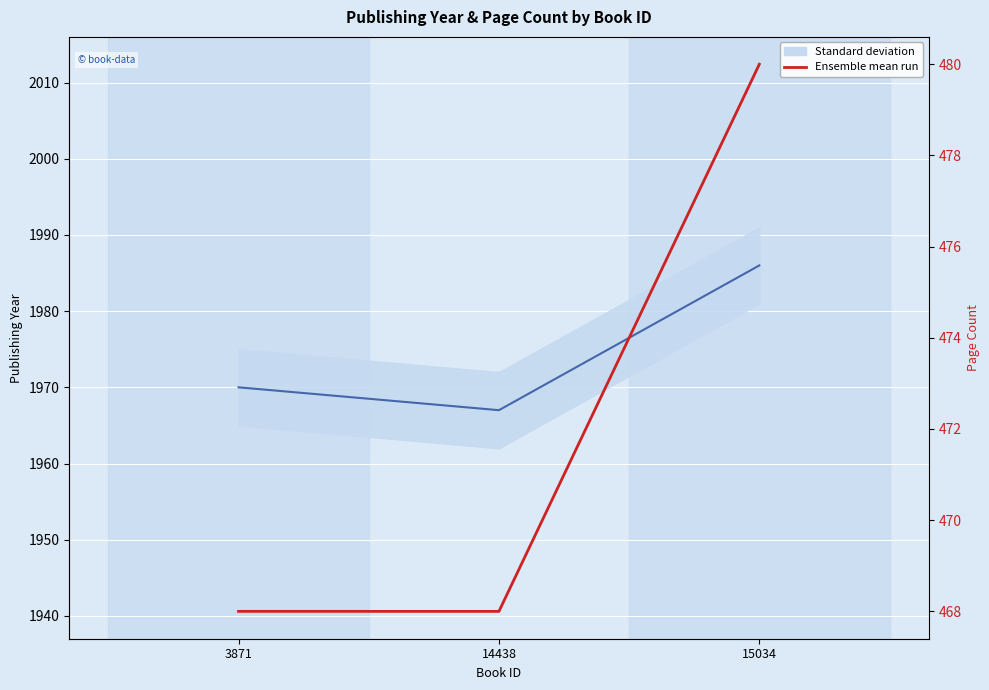

At which label is pageCount closest to 474?

3871